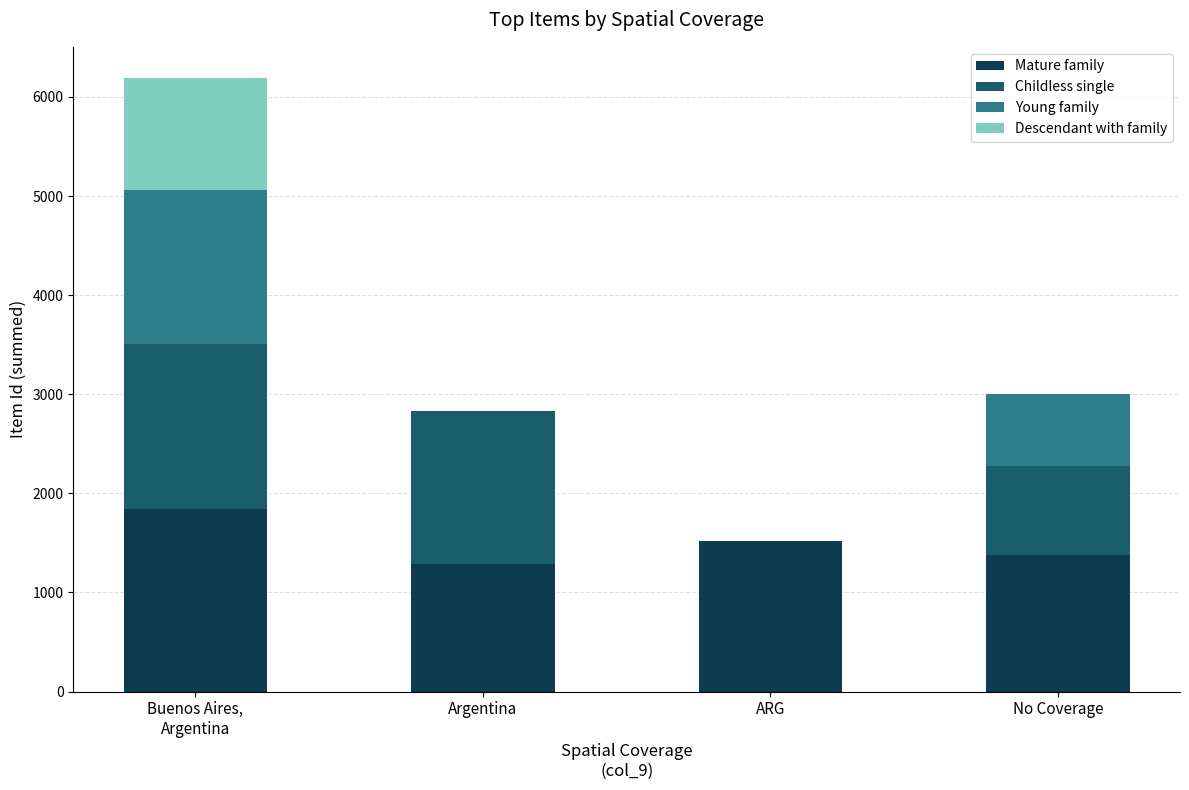

What is the total value across all series at Argentina?

2830